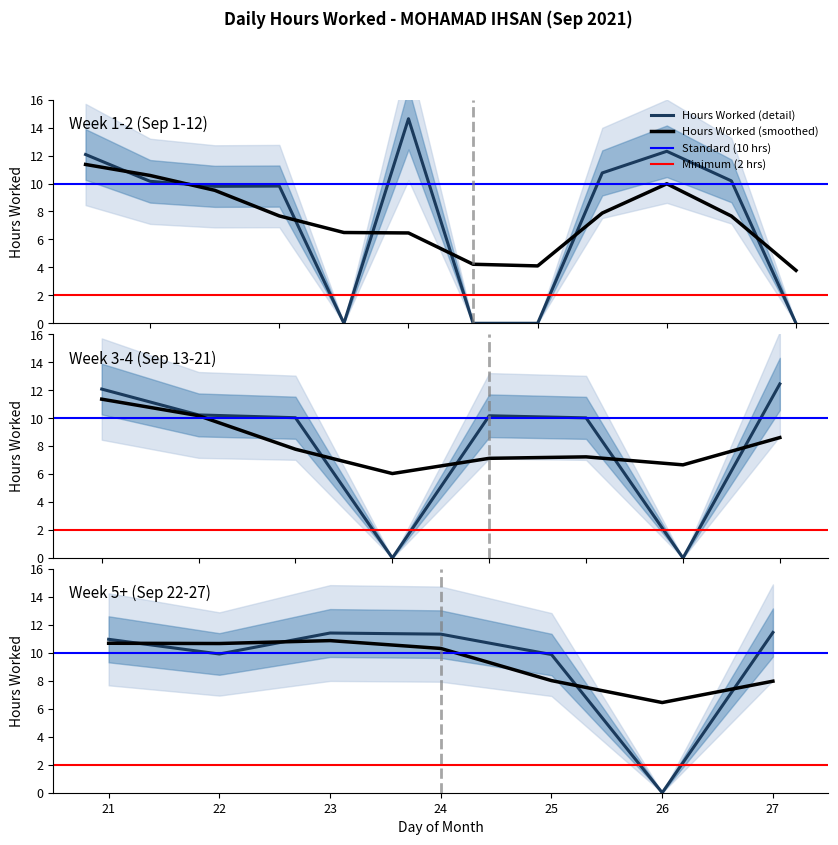

What is the difference between the second highest and second lowest values?

12.5